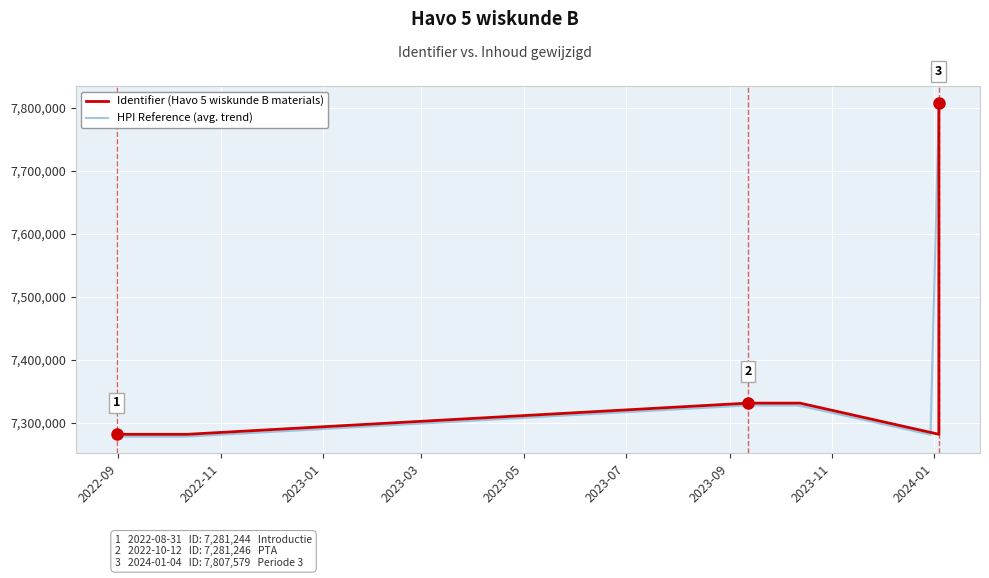

The value at 2022-08-31 is 3166106. True or false?

False